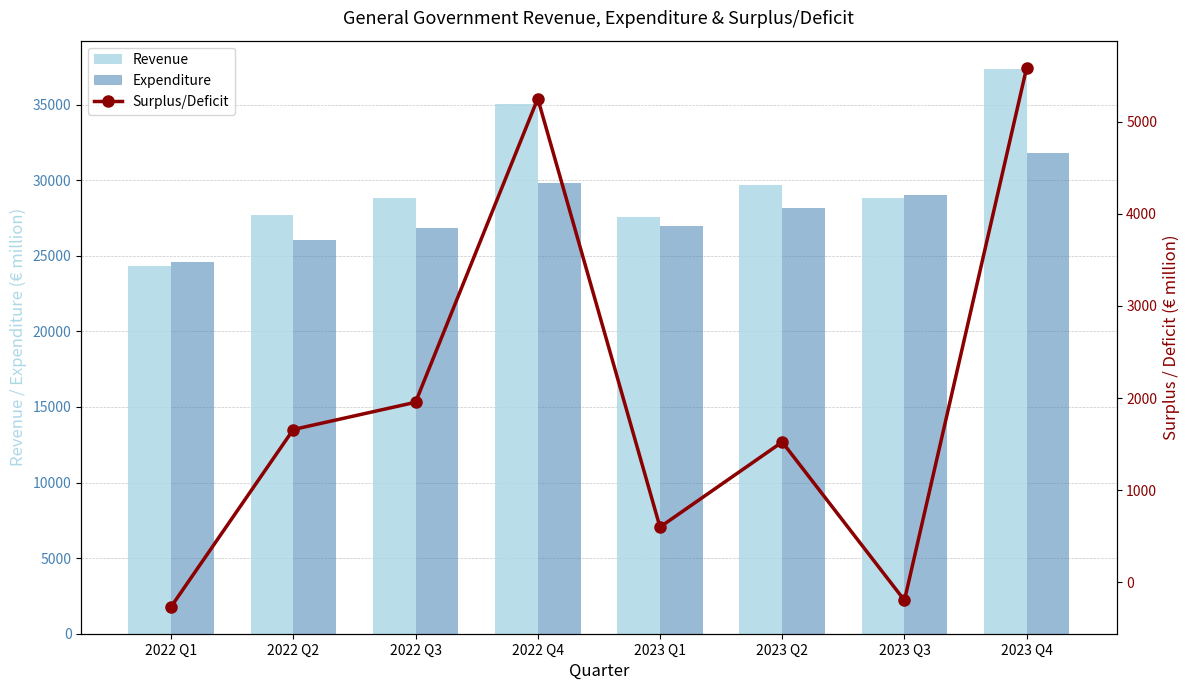

Which series has the largest total across all categories?

Revenue